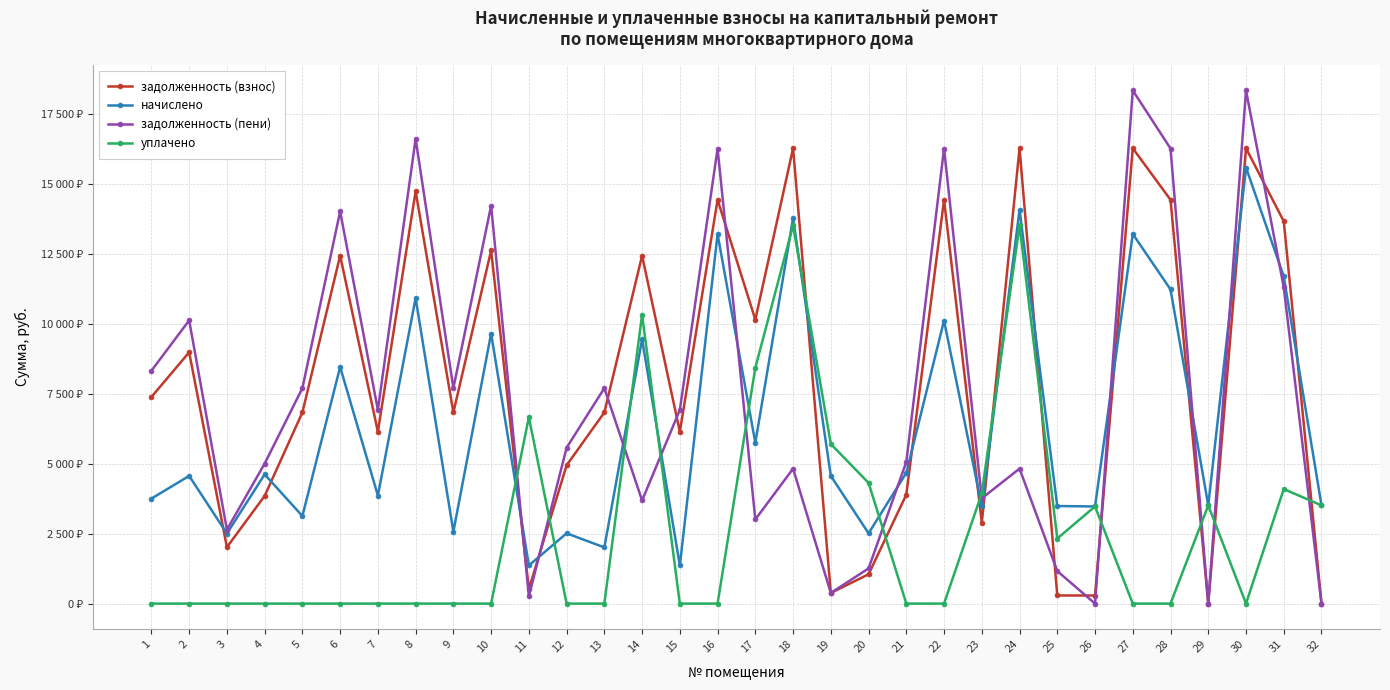

List the series in order of their peak value, highest first.

задолженность (пени), задолженность (взнос), начислено, уплачено